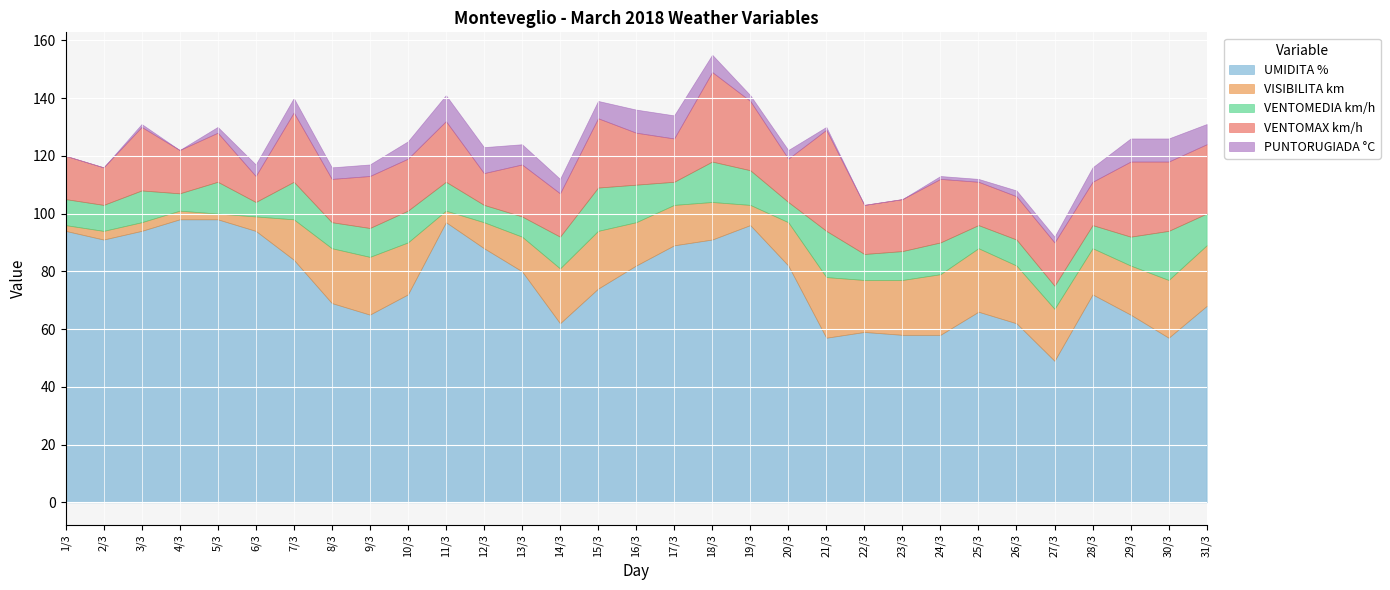

Reading left to right, what are all the values shown in this chart?

UMIDITA %: 94	91	94	98	98	94	84	69	65	72	97	88	80	62	74	82	89	91	96	82	57	59	58	58	66	62	49	72	65	57	68
VISIBILITA km: 2	3	3	3	2	5	14	19	20	18	4	9	12	19	20	15	14	13	7	15	21	18	19	21	22	20	18	16	17	20	21
VENTOMEDIA km/h: 9	9	11	6	11	5	13	9	10	11	10	6	7	11	15	13	8	14	12	7	16	9	10	11	8	9	8	8	10	17	11
VENTOMAX km/h: 15	13	22	15	17	9	24	15	18	18	21	11	18	15	24	18	15	31	24	15	35	17	18	22	15	15	15	15	26	24	24
PUNTORUGIADA °C: 0	0	1	0	2	4	5	4	4	6	9	9	7	5	6	8	8	6	2	3	1	0	0	1	1	2	2	5	8	8	7